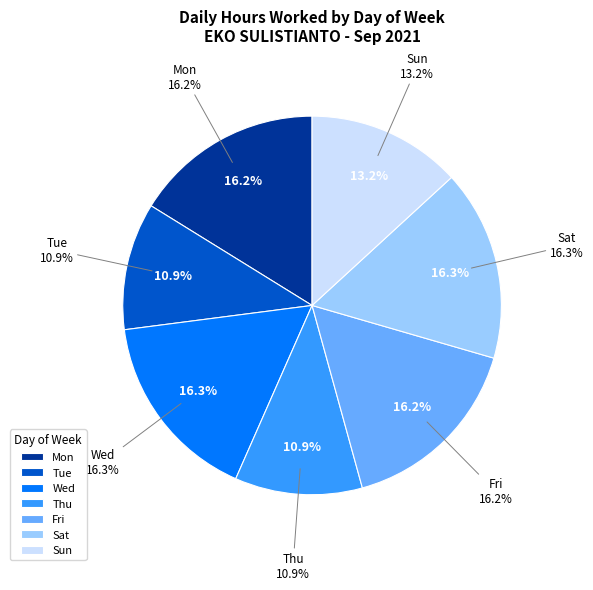

Does any single category account for the majority?

No